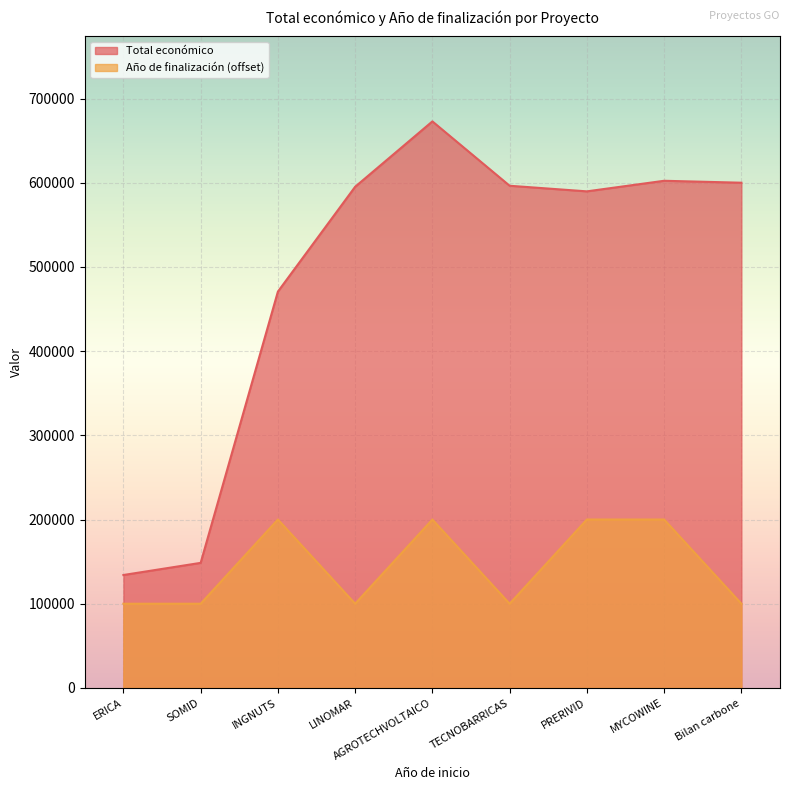

Which series has the widest spread of values?

Total económico